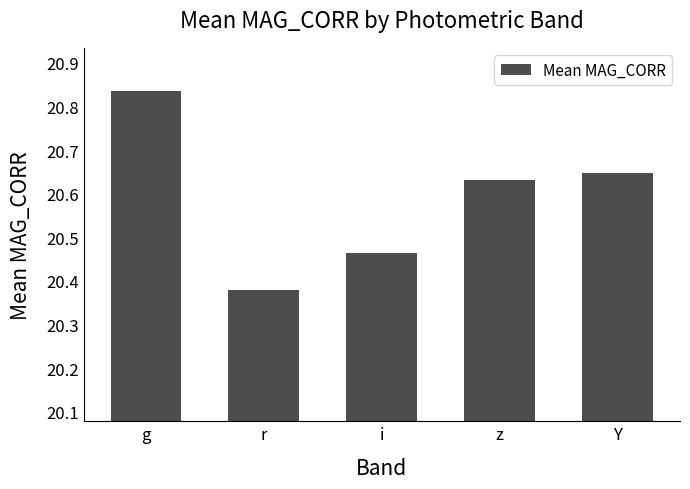

What is the sum of all values?

103.0